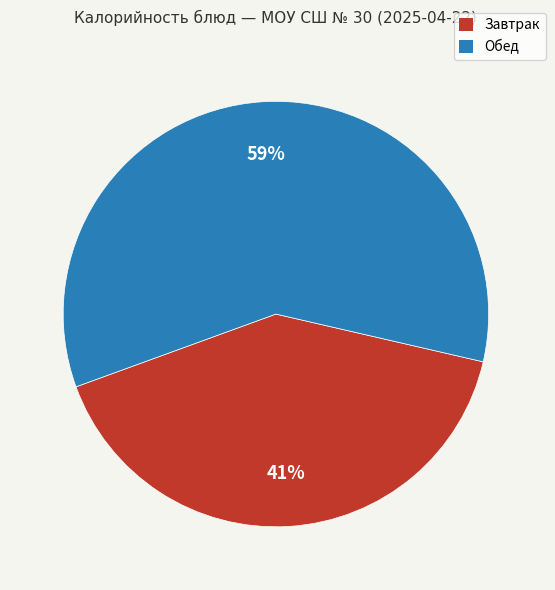

Is there any slice that represents more than half of the pie?

Yes